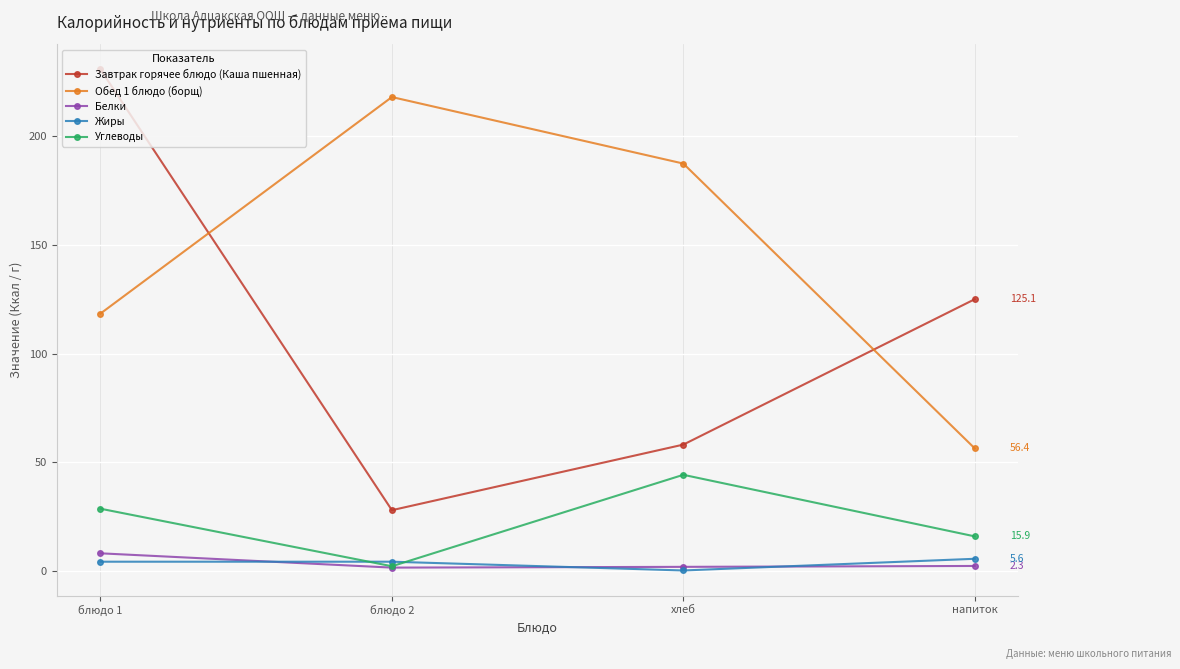

What position from the right is блюдо 1?

4